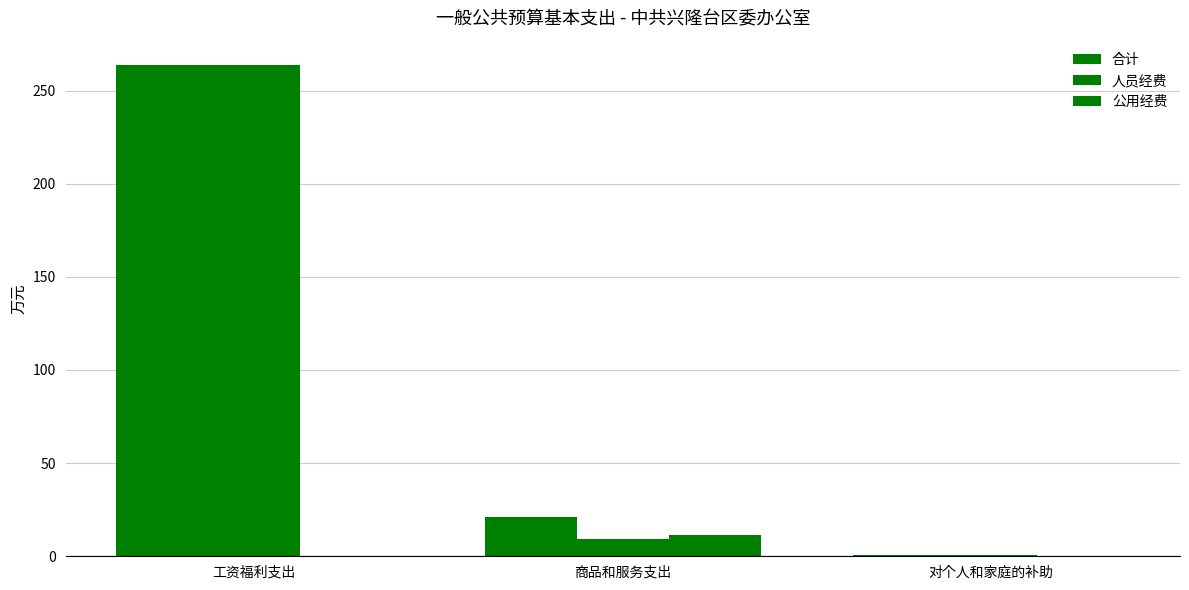

How many groups of bars are there?

3